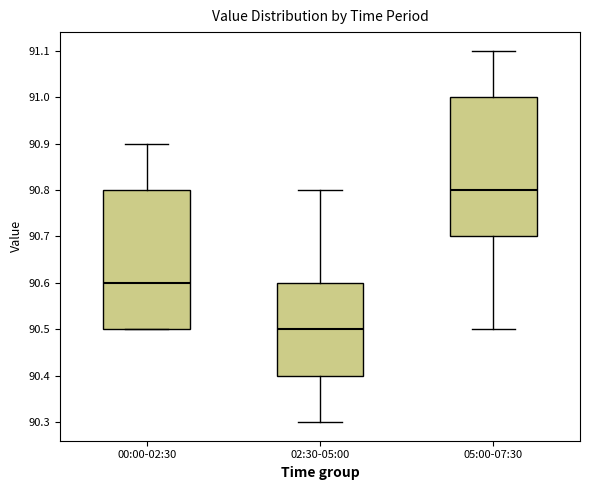

Reading left to right, read every box against the y-axis: the position of its median line, the range the box covers, and the ends of its whiskers. The values are not printed on the chart, so give them approximately, as read against the axis.

00:00-02:30: median 90.6, box 90.5 to 90.8, whiskers 90.5 to 90.9
02:30-05:00: median 90.5, box 90.4 to 90.6, whiskers 90.3 to 90.8
05:00-07:30: median 90.8, box 90.7 to 91.0, whiskers 90.5 to 91.1